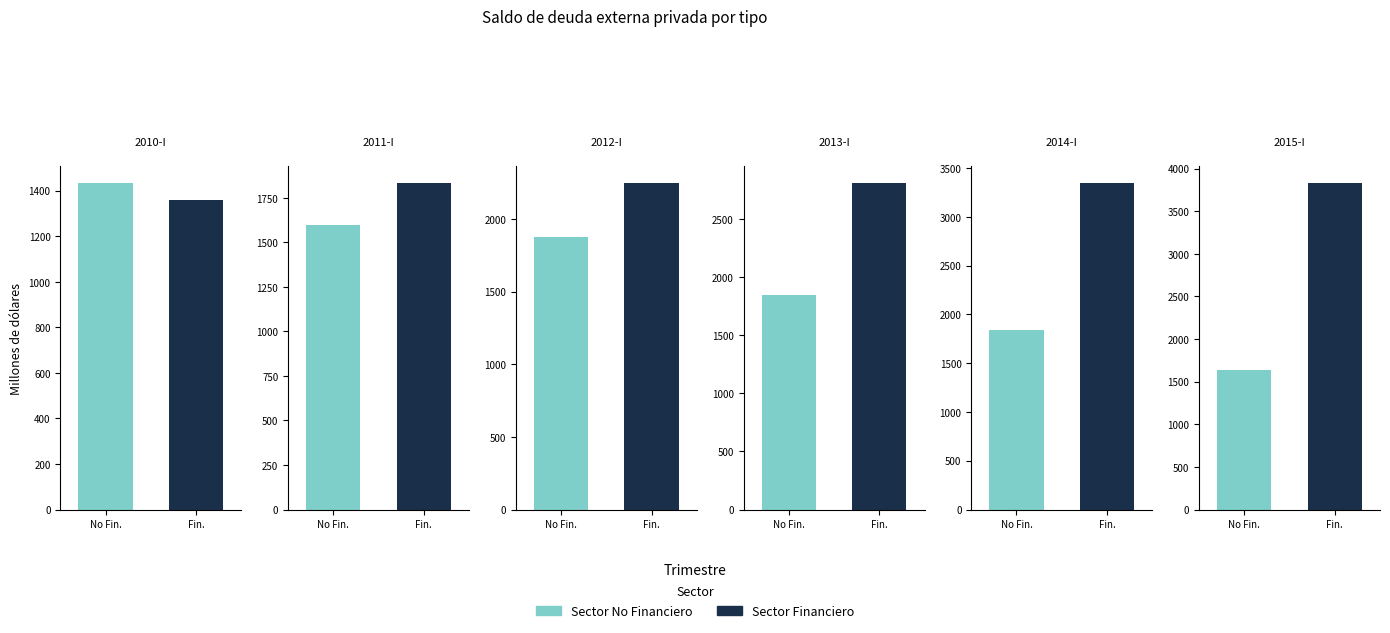

What is the spread (max minus min) of values at 2014-I?

1506.5